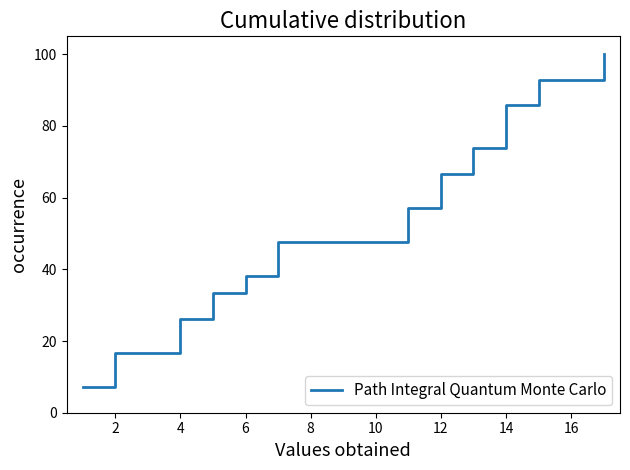

True or false: there are more than 1 points higher than both neighbors.

False